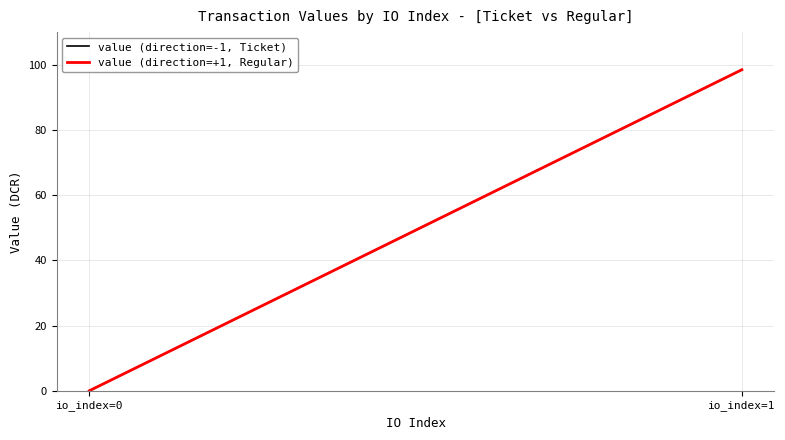

What value does the value (direction=+1, Regular) series have at io_index=1?

98.5